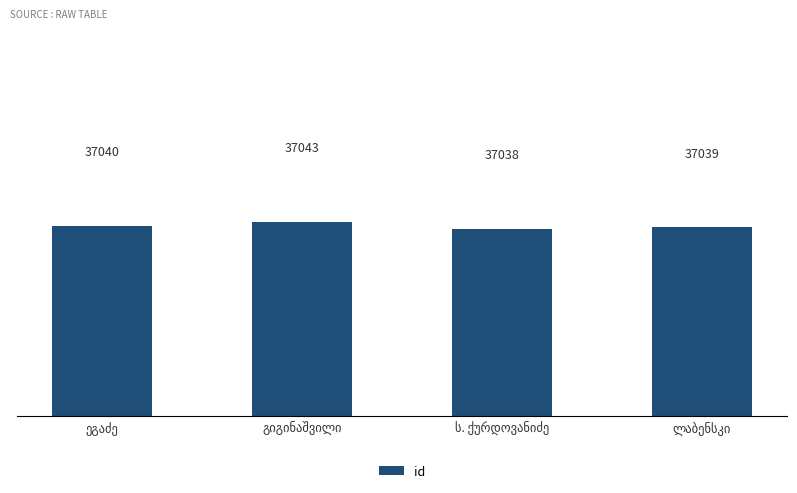

What is the smallest value displayed?

37038